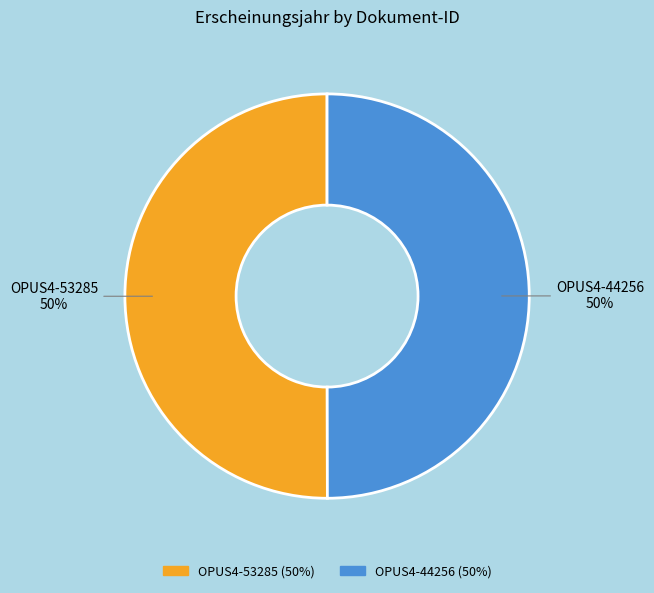

What is the ratio of the value at OPUS4-44256 to the value at OPUS4-53285?

1.0